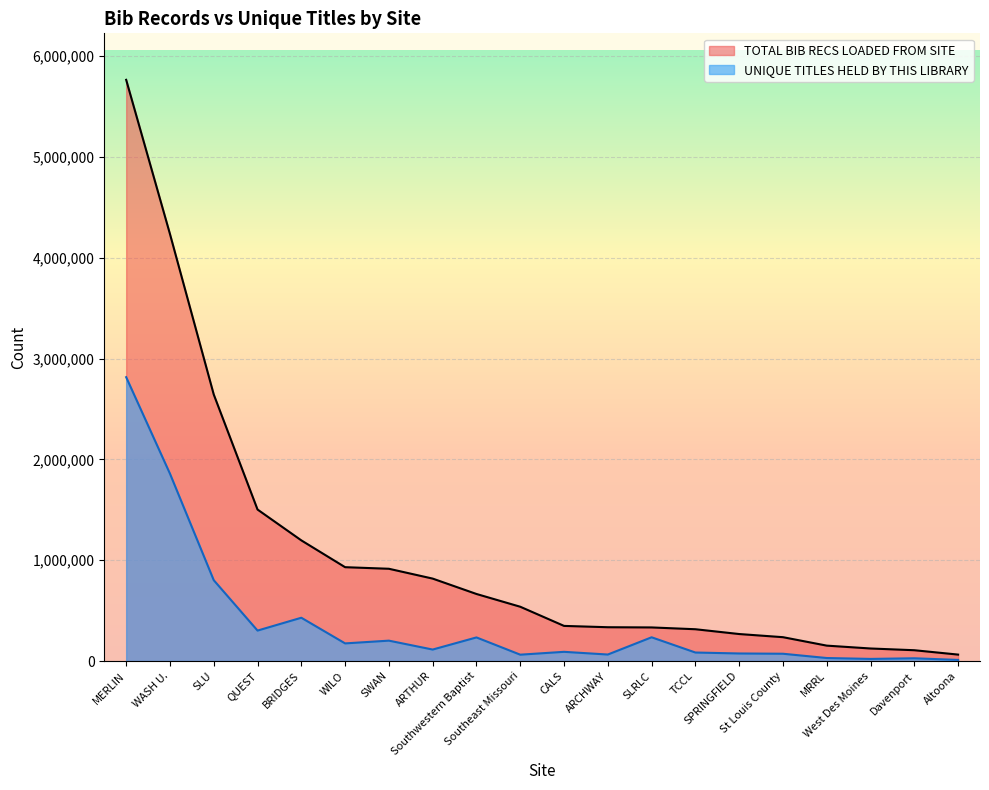

Reading right to left, extract all data points from this chart.

UNIQUE TITLES HELD BY THIS LIBRARY: Altoona=10791	Davenport=27097	West Des Moines=20829	MRRL=29695	St Louis County=72152	SPRINGFIELD=74824	TCCL=84300	SLRLC=235414	ARCHWAY=64309	CALS=91139	Southeast Missouri=62880	Southwestern Baptist=234025	ARTHUR=113720	SWAN=202074	WILO=174806	BRIDGES=429342	QUEST=301929	SLU=801889	WASH U.=1858686	MERLIN=2816168
TOTAL BIB RECS LOADED FROM SITE: Altoona=63675	Davenport=107068	West Des Moines=124254	MRRL=152648	St Louis County=236412	SPRINGFIELD=267665	TCCL=315306	SLRLC=333121	ARCHWAY=335211	CALS=348343	Southeast Missouri=538461	Southwestern Baptist=665110	ARTHUR=817681	SWAN=915222	WILO=930905	BRIDGES=1196936	QUEST=1502950	SLU=2644313	WASH U.=4236608	MERLIN=5766170